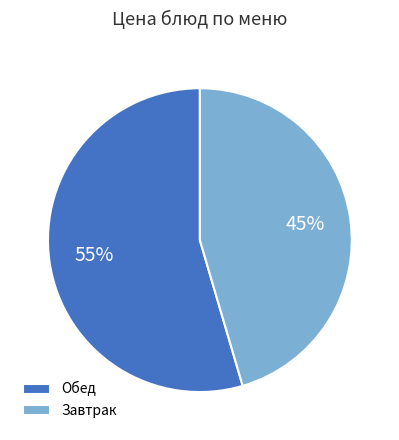

What is the largest slice in the pie chart?

Обед